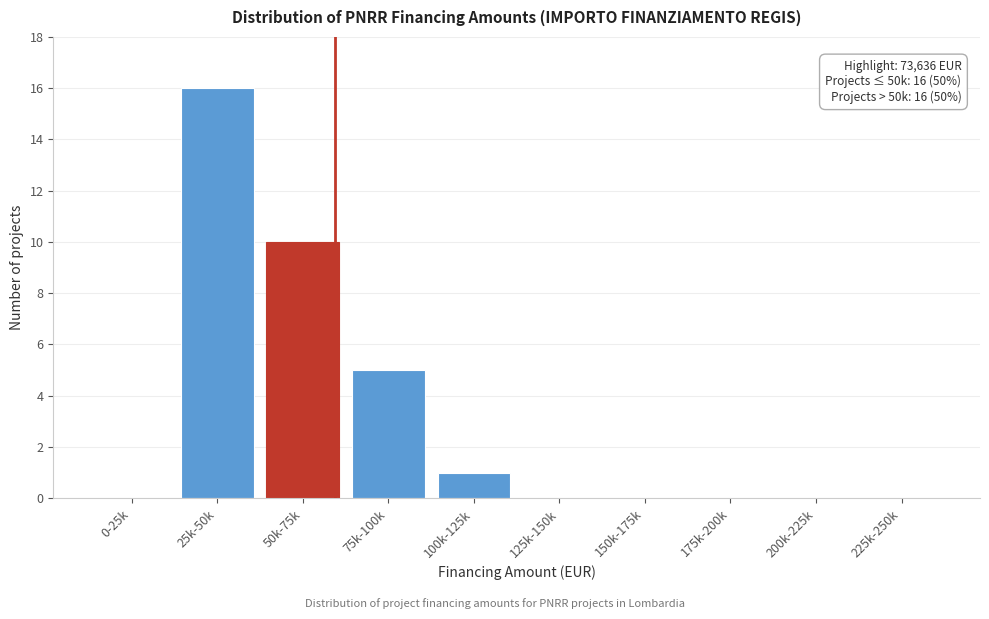

Reading left to right, transcribe all the data shown in this chart.

0-25k=0	25k-50k=16	50k-75k=10	75k-100k=5	100k-125k=1	125k-150k=0	150k-175k=0	175k-200k=0	200k-225k=0	225k-250k=0